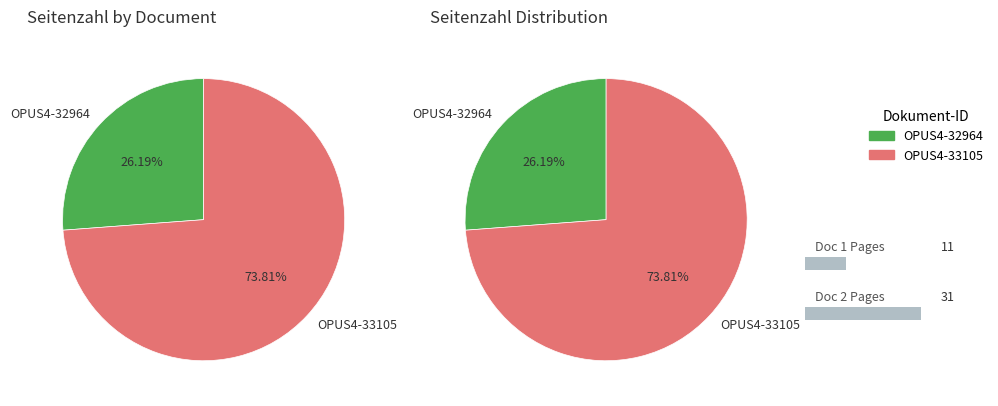

Does any single category account for the majority?

Yes